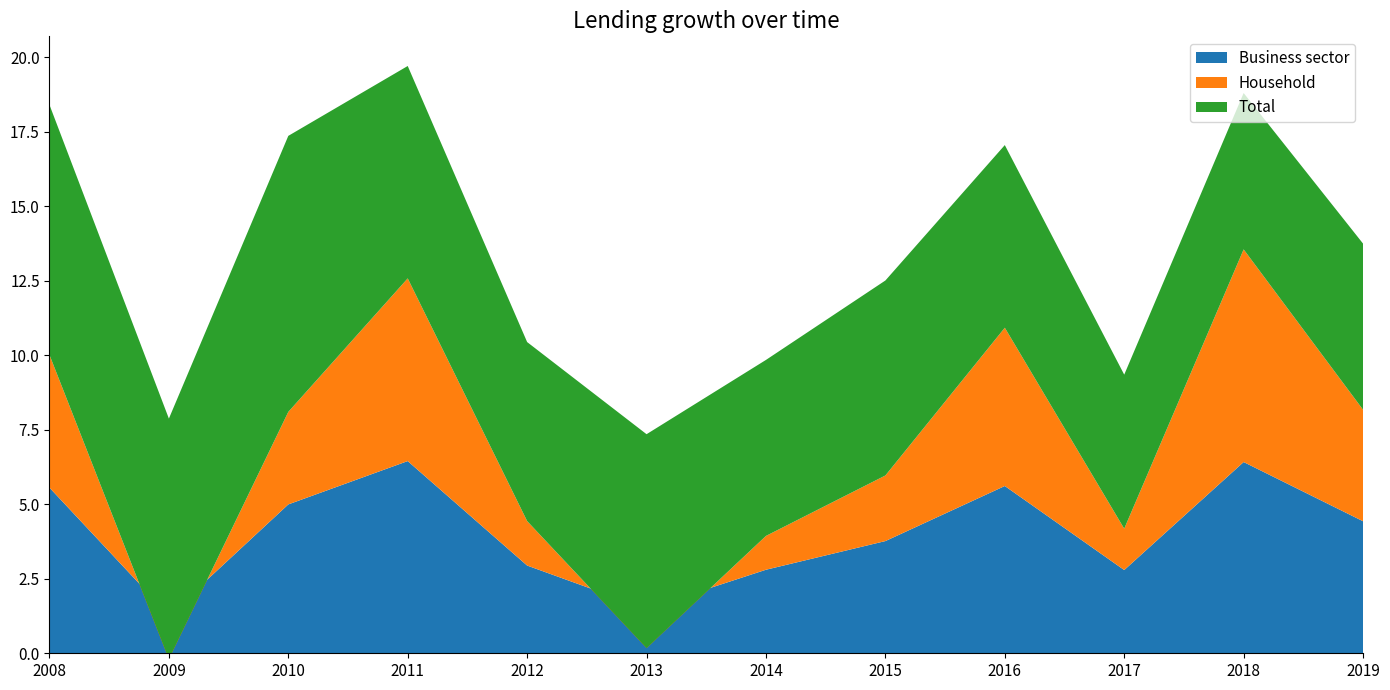

Reading left to right, extract all data points from this chart.

Business sector: 2008=5.6	2009=1.3	2010=5.0	2011=6.5	2012=2.9	2013=1.5	2014=2.8	2015=3.8	2016=5.6	2017=2.8	2018=6.4	2019=4.4
Household: 2008=4.5	2009=-1.5	2010=3.1	2011=6.1	2012=1.5	2013=-1.3	2014=1.1	2015=2.2	2016=5.3	2017=1.4	2018=7.1	2019=3.7
Total: 2008=8.4	2009=8.1	2010=9.3	2011=7.1	2012=6.0	2013=7.2	2014=5.9	2015=6.5	2016=6.1	2017=5.2	2018=5.2	2019=5.6